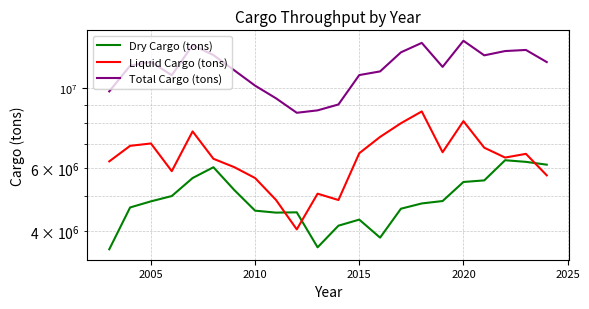

What is the maximum value for Total Cargo (tons)?

13588904